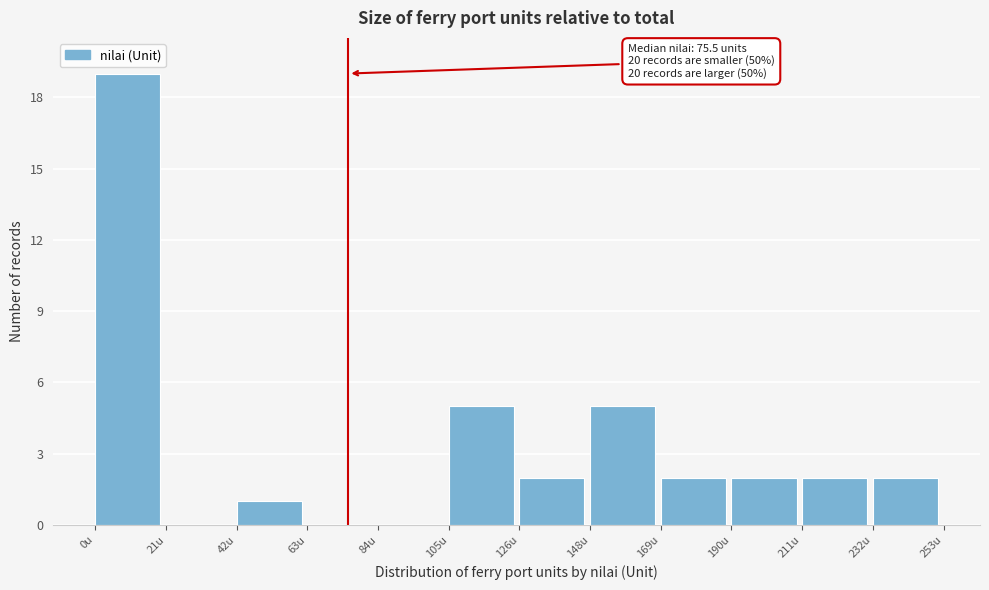

Which range on the x-axis has the tallest bar?

0 to 20